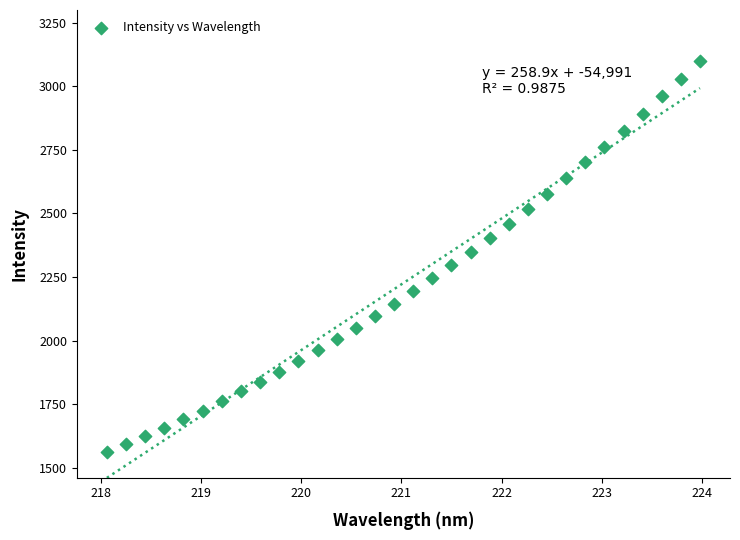

What is the range of X values (max minus min)?

5.9